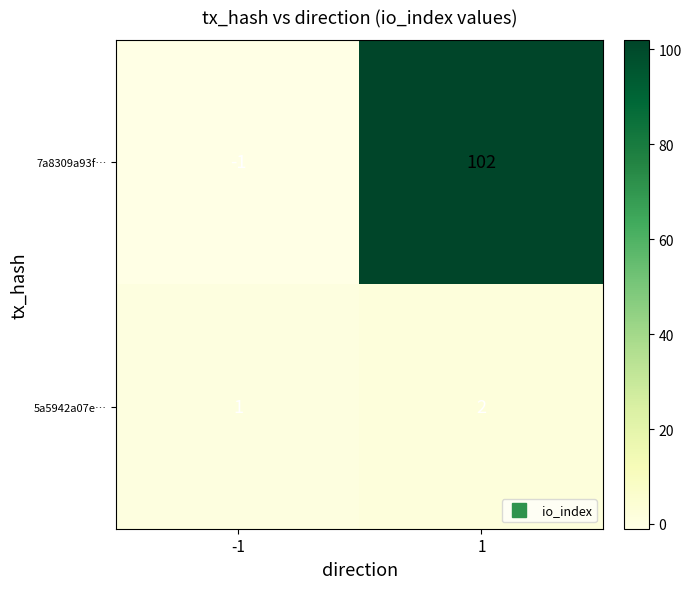

What value does the 7a8309a93f… series have at 1, to the nearest 50?

100